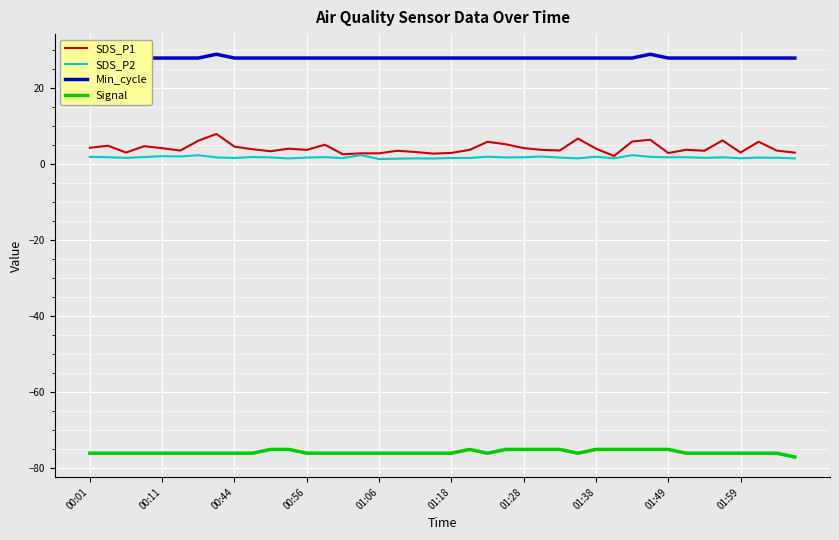

The Min_cycle series shows 14.6 at 25. True or false?

False